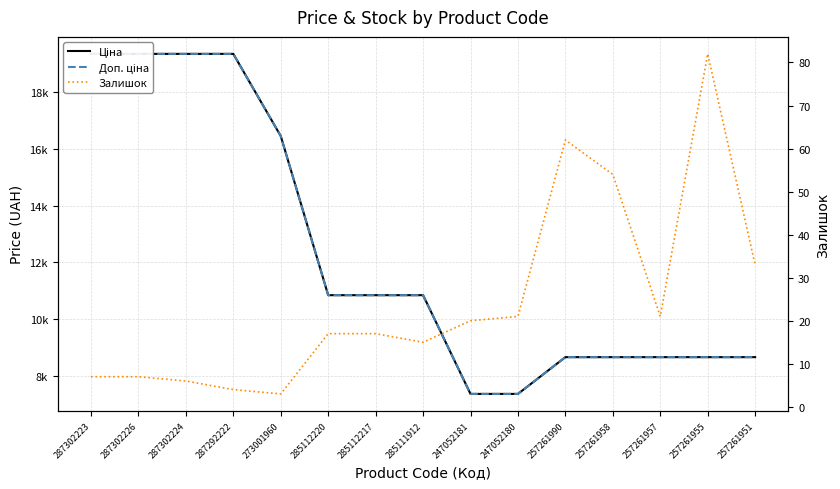

How many lines are shown in the chart?

3